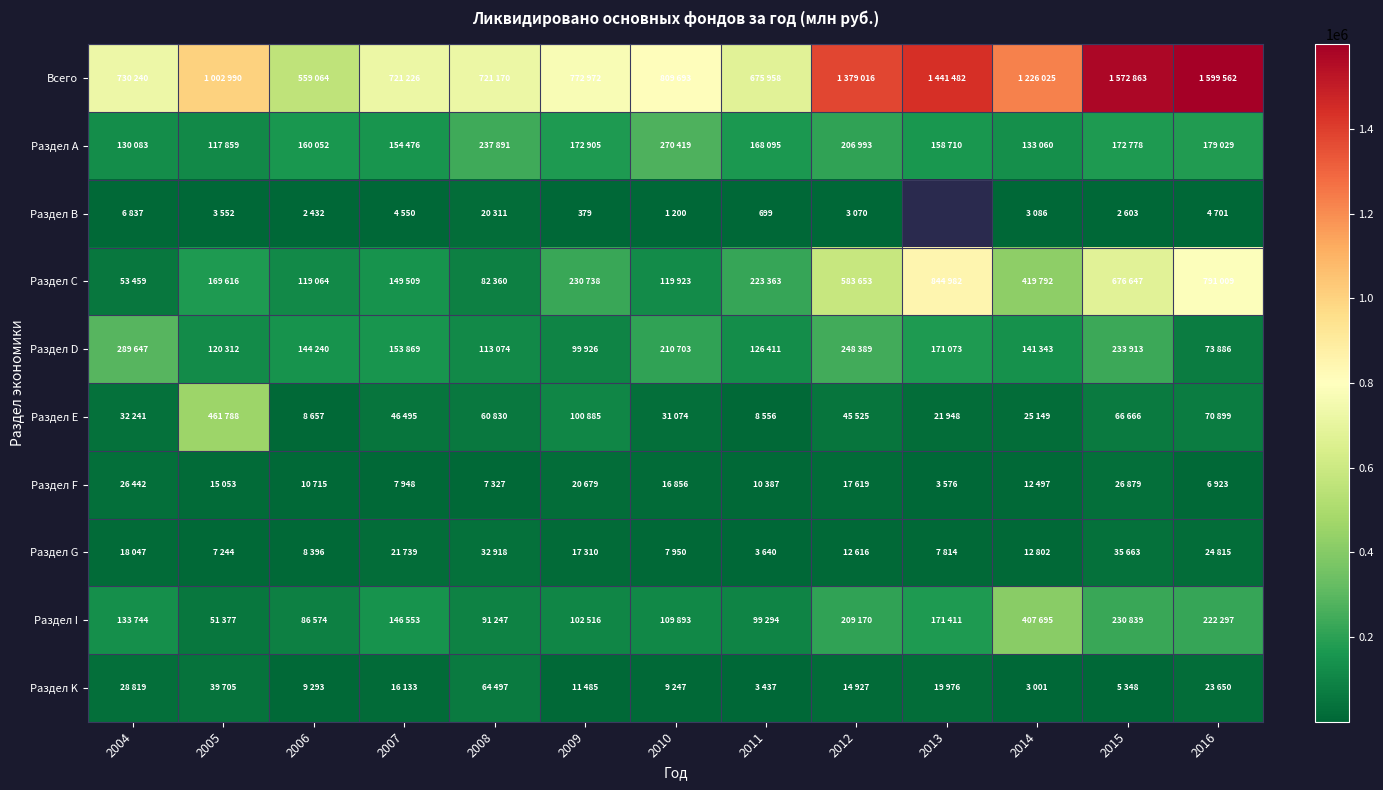

Count the number of categories in the chart.

13